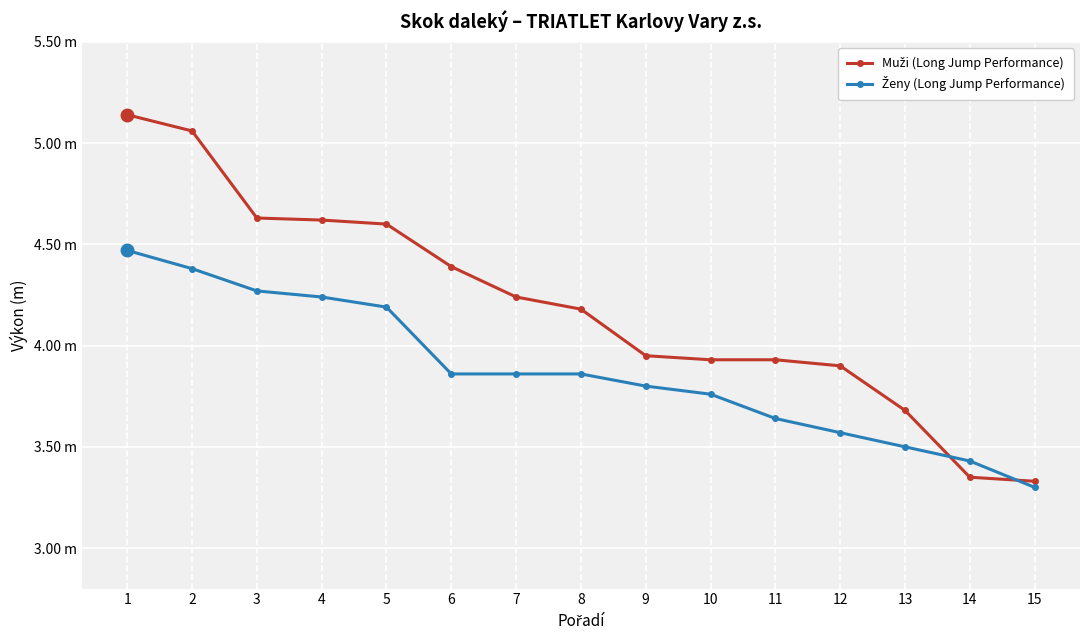

Which label corresponds to the smallest value in the chart?

15